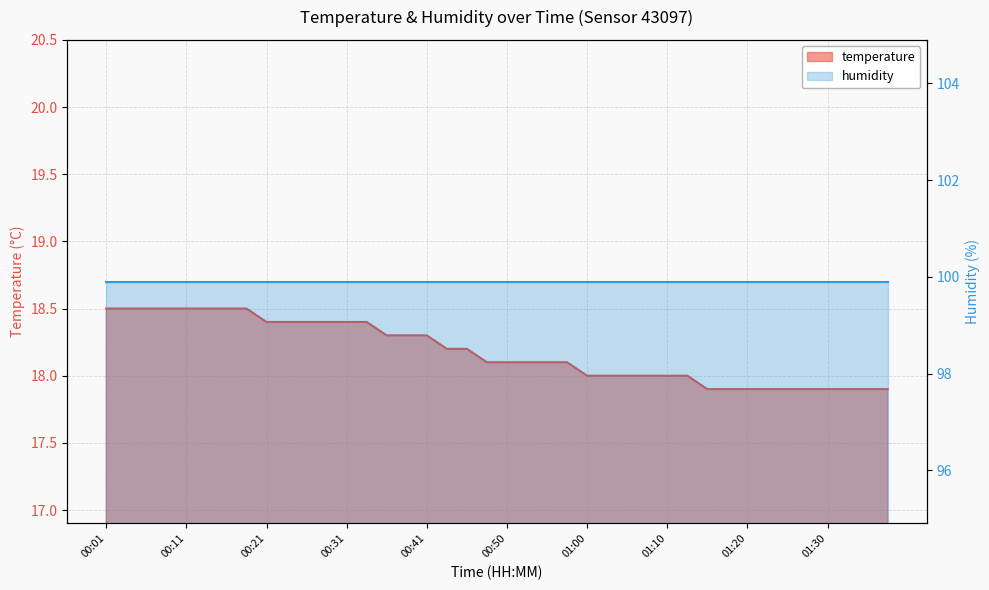

Rank the categories by value from lowest to highest.

01:15, 01:17, 01:20, 01:22, 01:25, 01:27, 01:30, 01:32, 01:35, 01:37, 01:00, 01:02, 01:05, 01:08, 01:10, 01:13, 00:48, 00:50, 00:53, 00:55, 00:58, 00:43, 00:45, 00:36, 00:38, 00:41, 00:21, 00:23, 00:26, 00:28, 00:31, 00:33, 00:01, 00:04, 00:06, 00:09, 00:11, 00:14, 00:16, 00:19